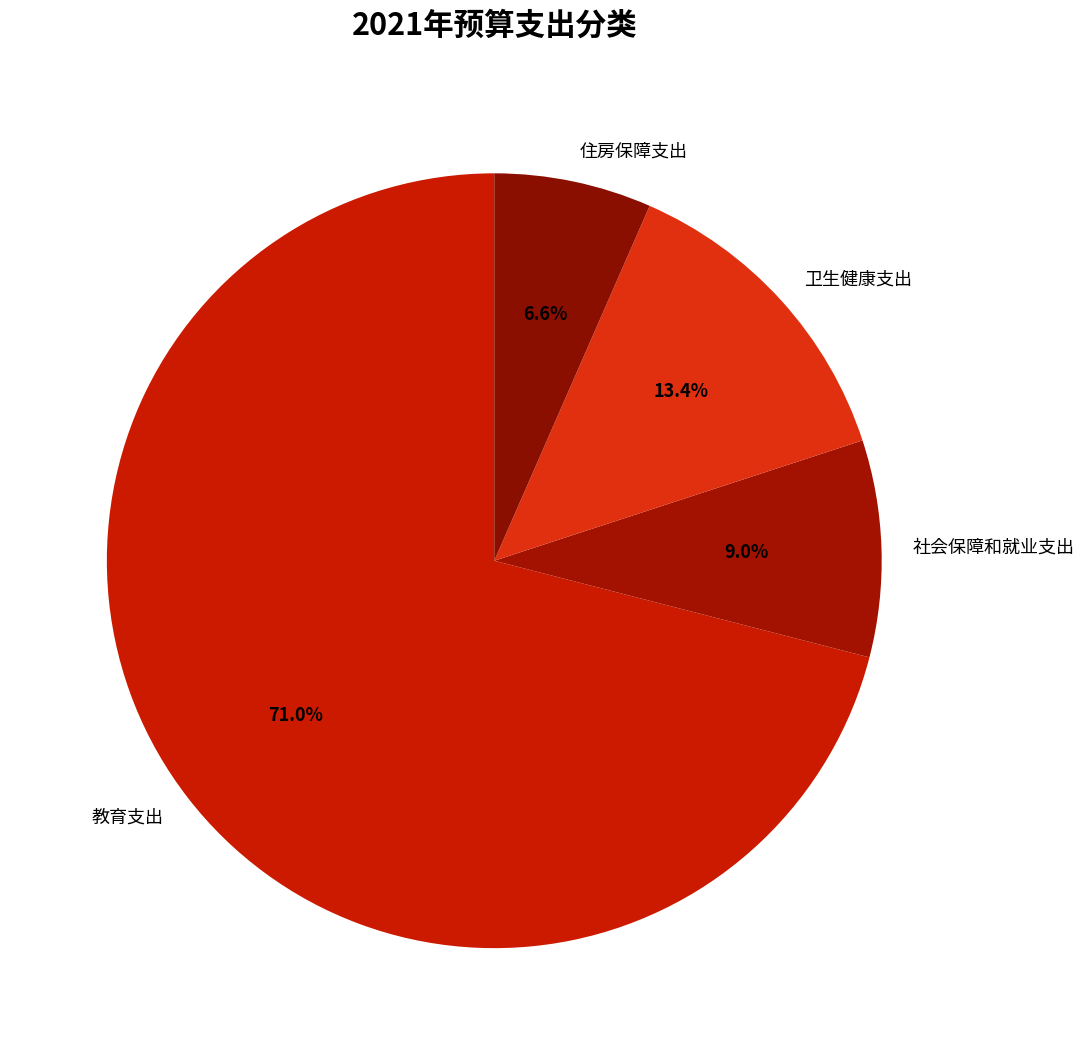

Is there any slice that represents more than half of the pie?

Yes